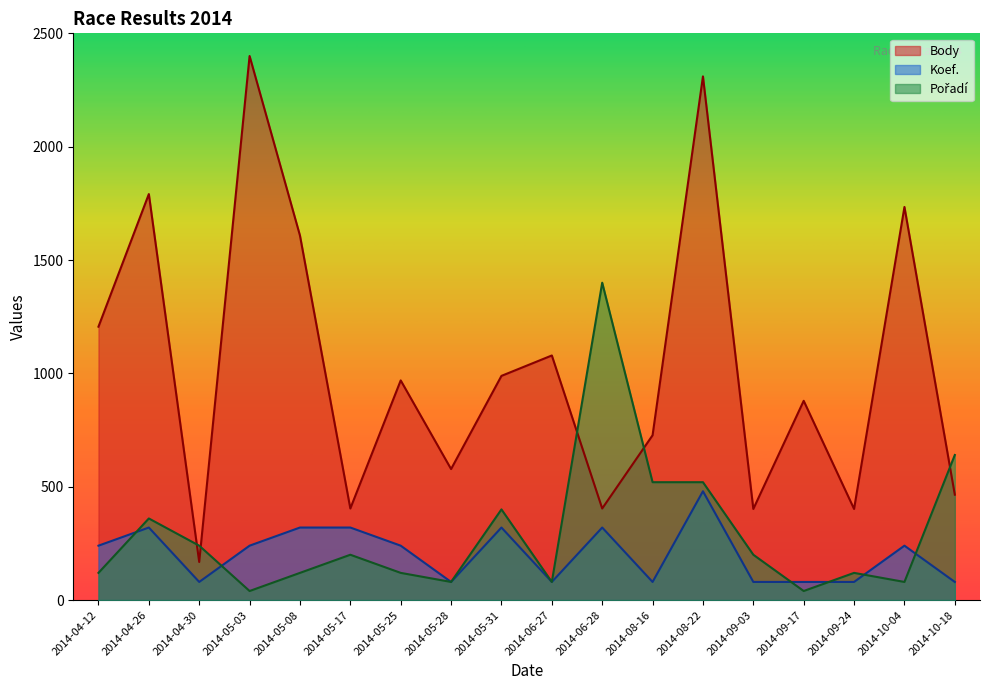

At how many categories does at least one series exceed 924?

10